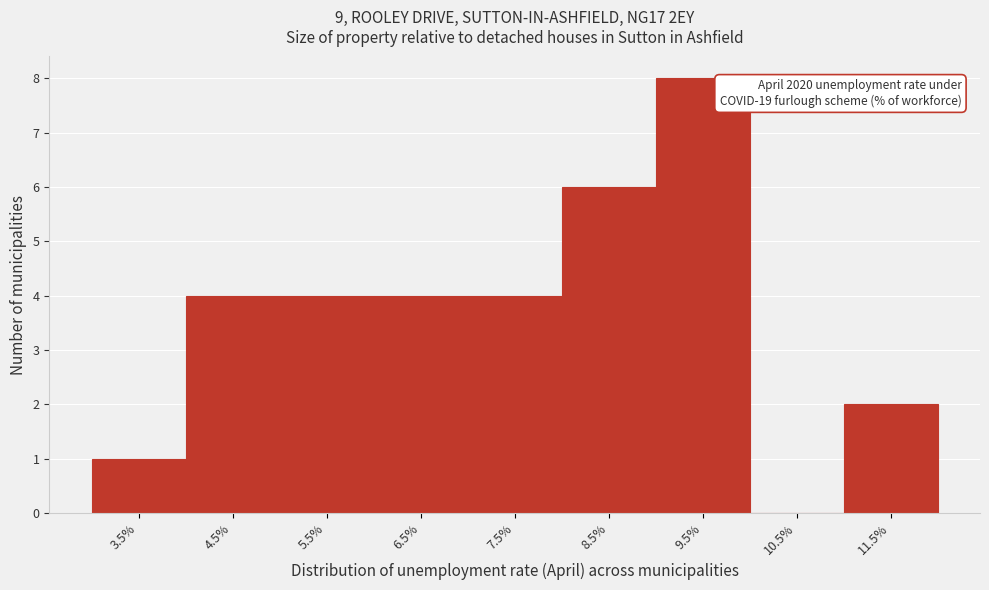

Reading left to right, what are all the values shown in this chart?

3.5%=1	4.5%=4	5.5%=4	6.5%=4	7.5%=4	8.5%=6	9.5%=8	10.5%=0	11.5%=2